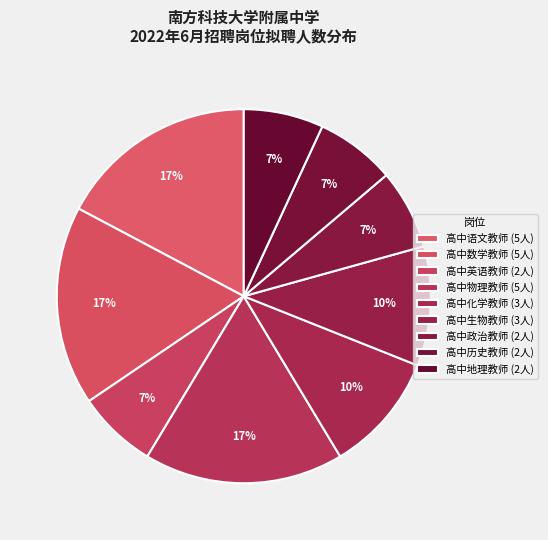

How many segments does this pie chart have?

9